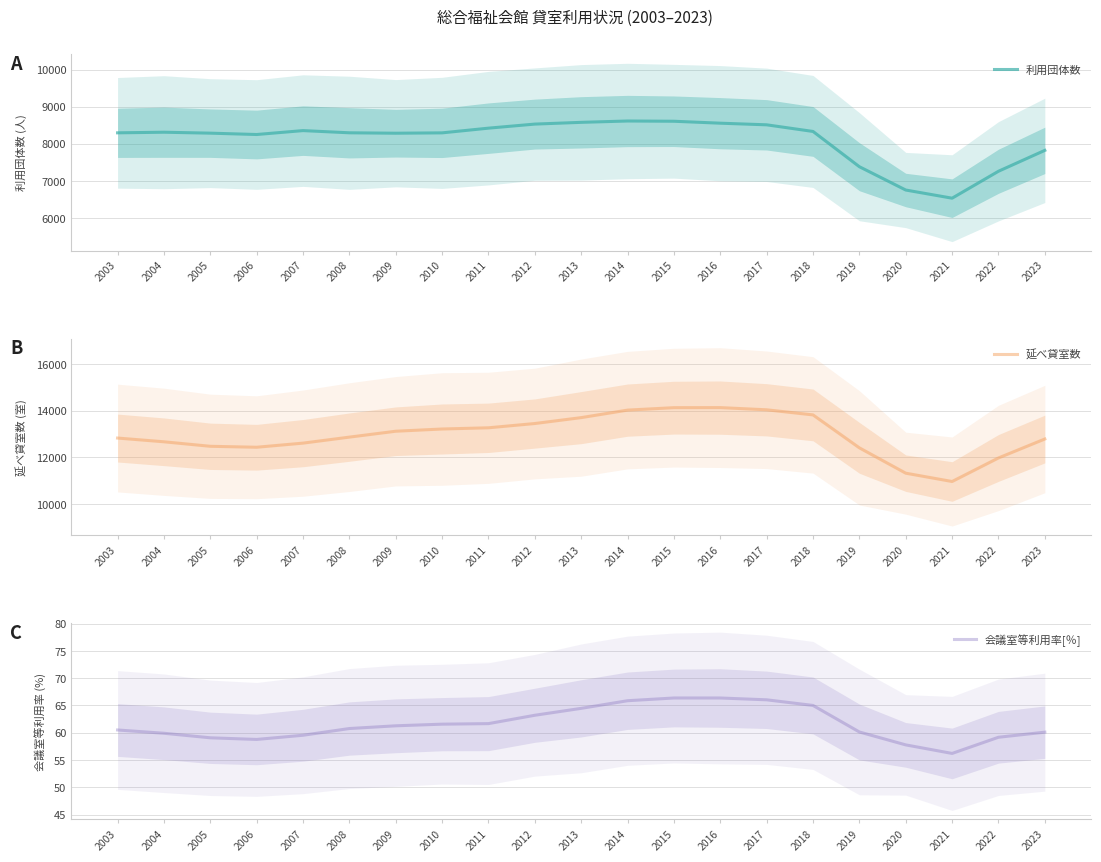

Reading left to right, transcribe all the data shown in this chart.

利用団体数: 2003=8297.0	2004=8313.7	2005=8288.3	2006=8251.7	2007=8357.3	2008=8298.0	2009=8286.7	2010=8296.3	2011=8423.3	2012=8533.0	2013=8580.3	2014=8616.3	2015=8609.7	2016=8557.3	2017=8513.3	2018=8334.3	2019=7382.3	2020=6753.0	2021=6532.7	2022=7259.7	2023=7824.0
延べ貸室数: 2003=12825.0	2004=12664.7	2005=12471.7	2006=12430.7	2007=12607.3	2008=12864.7	2009=13117.0	2010=13212.7	2011=13264.3	2012=13447.3	2013=13700.3	2014=14022.0	2015=14126.7	2016=14129.3	2017=14035.3	2018=13816.7	2019=12405.0	2020=11319.3	2021=10962.7	2022=11972.0	2023=12784.0
会議室等利用率[％]: 2003=60.5	2004=59.9	2005=59.1	2006=58.8	2007=59.5	2008=60.8	2009=61.3	2010=61.6	2011=61.7	2012=63.2	2013=64.5	2014=65.9	2015=66.4	2016=66.4	2017=66.0	2018=65.0	2019=60.1	2020=57.8	2021=56.2	2022=59.2	2023=60.1